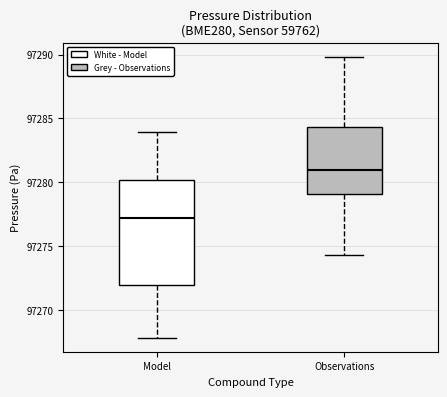

Where is the lower edge of the box for Observations on the y-axis? The values are not printed on the chart, so give them approximately, as read against the axis.

97279.0